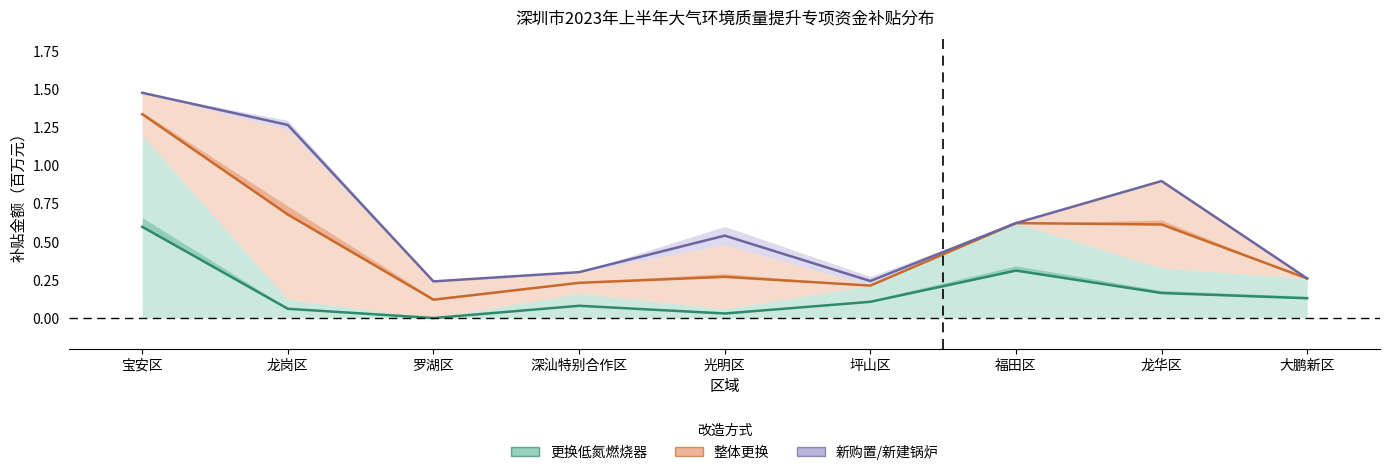

True or false: 更换低氮燃烧器 and 新购置/新建锅炉 cross at least once.

False